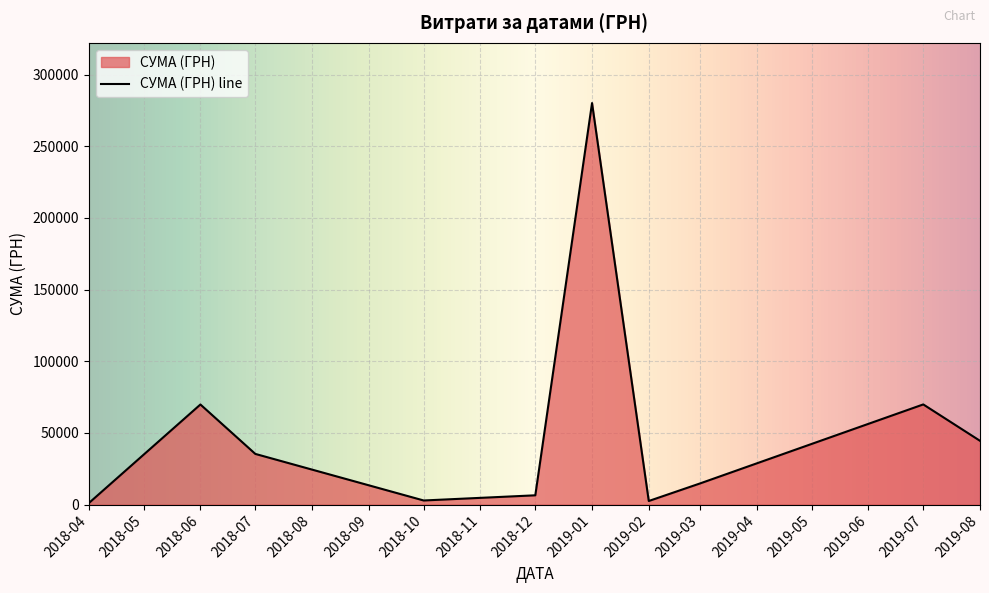

At which category does the data reach its first local peak?

2018-06